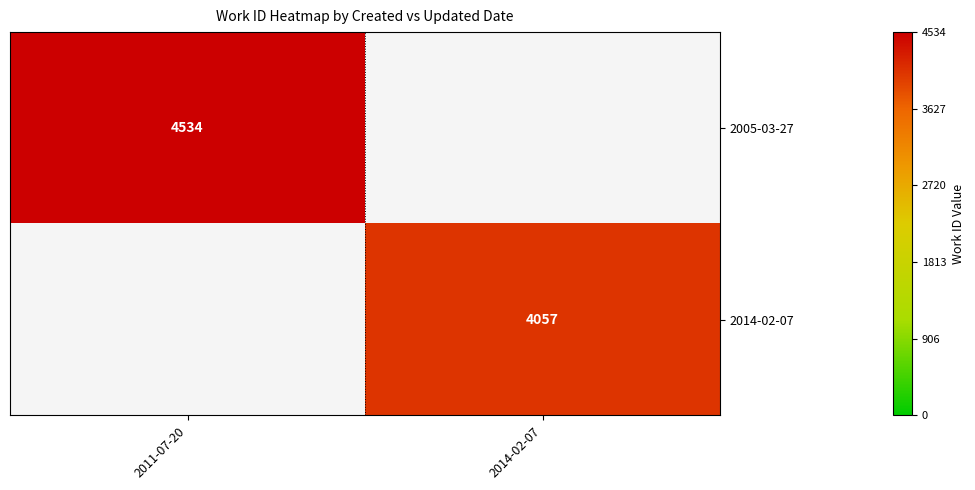

What is the difference between the highest and lowest values at 2014-02-07?

4057